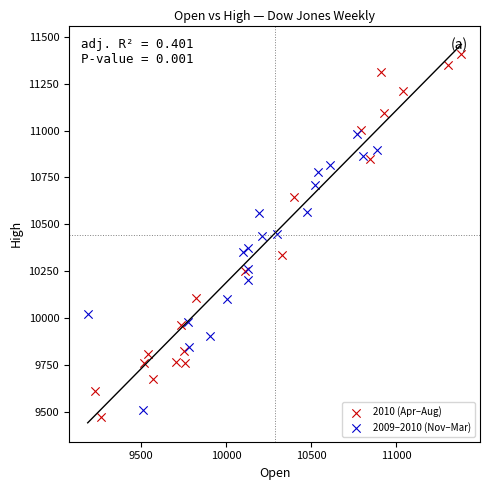

Which series has the largest Y range (max minus min)?

2010 (Apr–Aug)